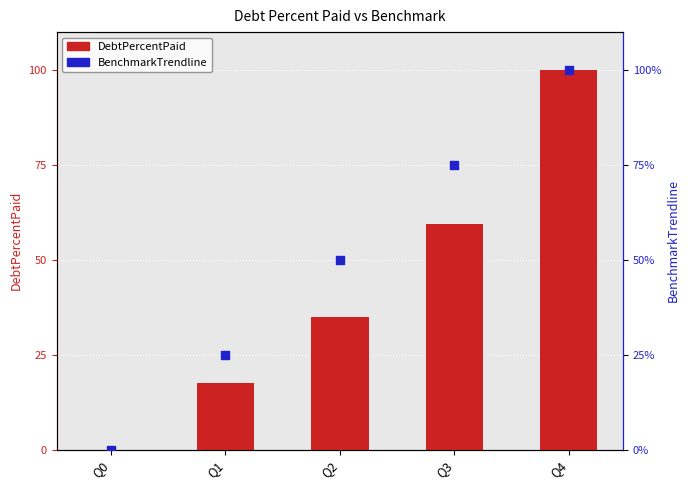

What is the total value across all series at Q2?

84.8